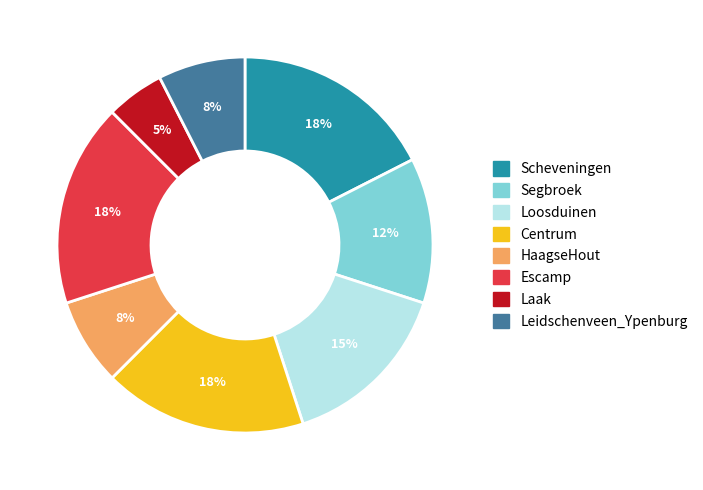

True or false: Centrum accounts for 18% of the total.

True